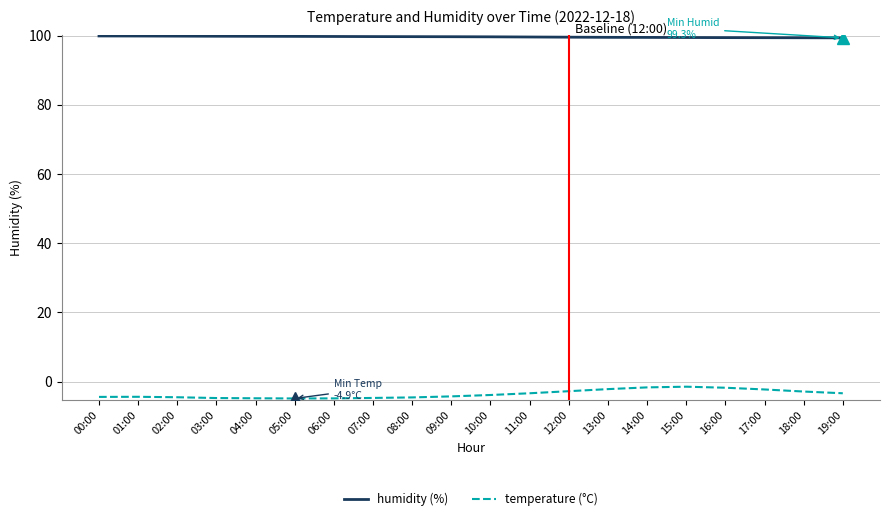

What position from the left is 02:00?

3